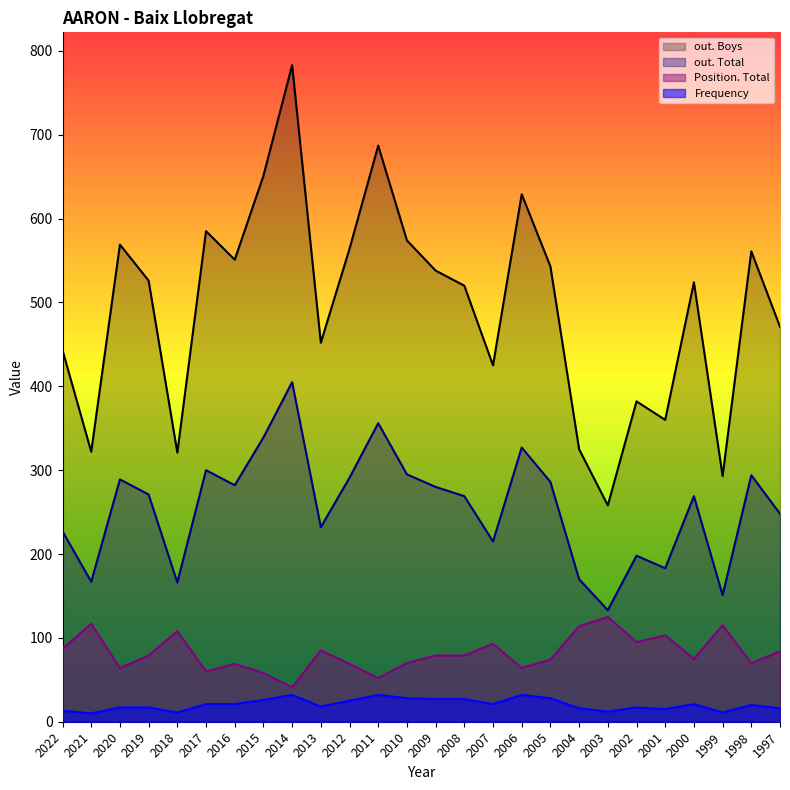

Where is the first local minimum for Frequency?

2021